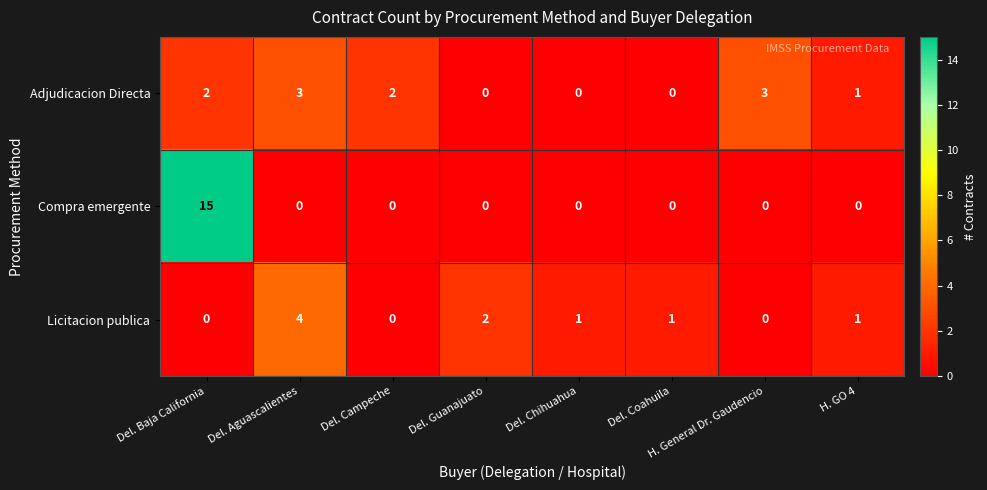

At which category is the sum across all series the highest?

Del. Baja California